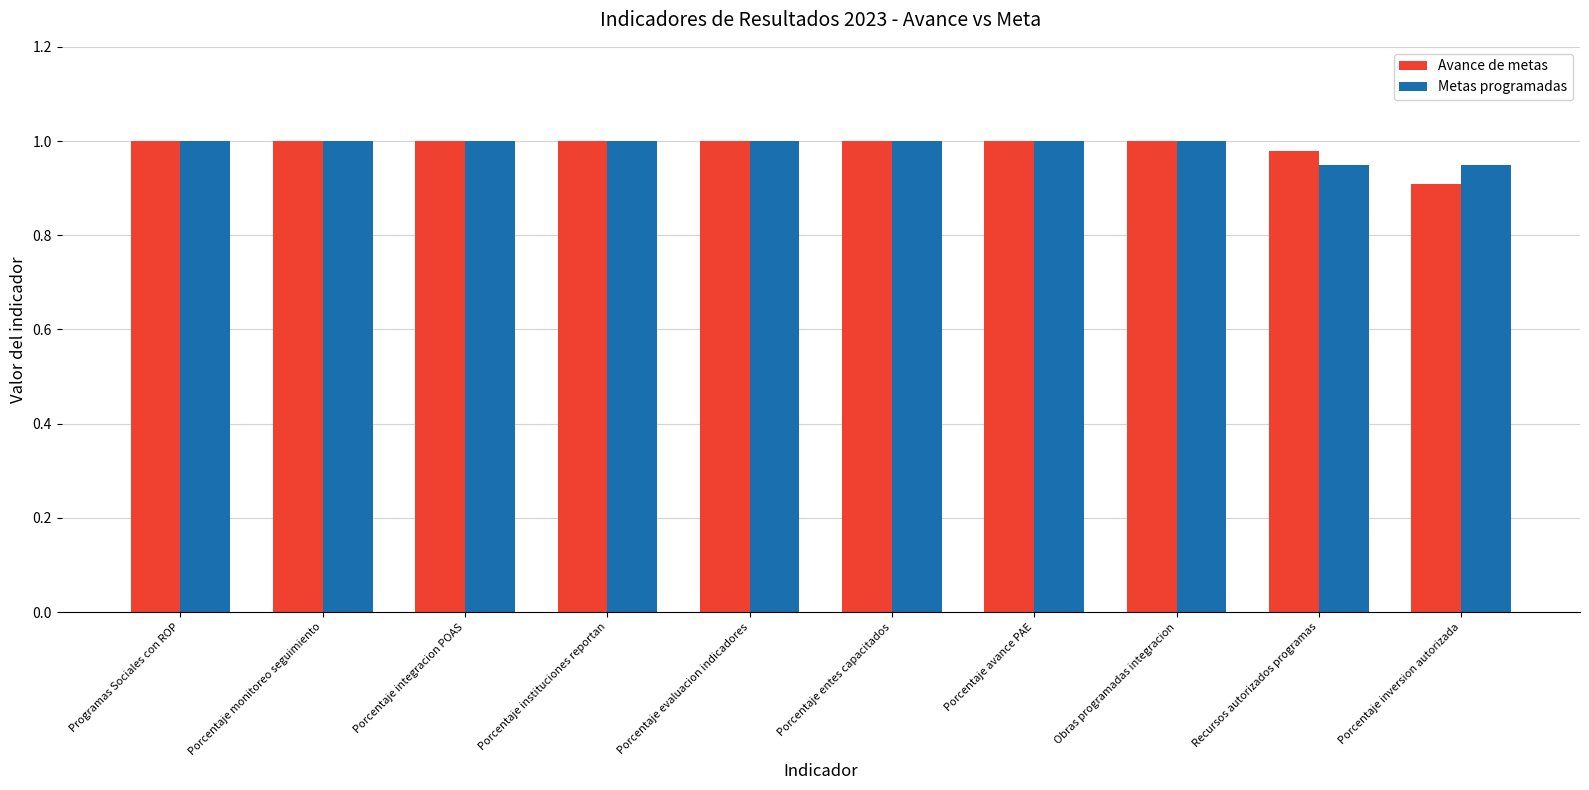

What is the total value across all series at Porcentaje monitoreo seguimiento?

2.0